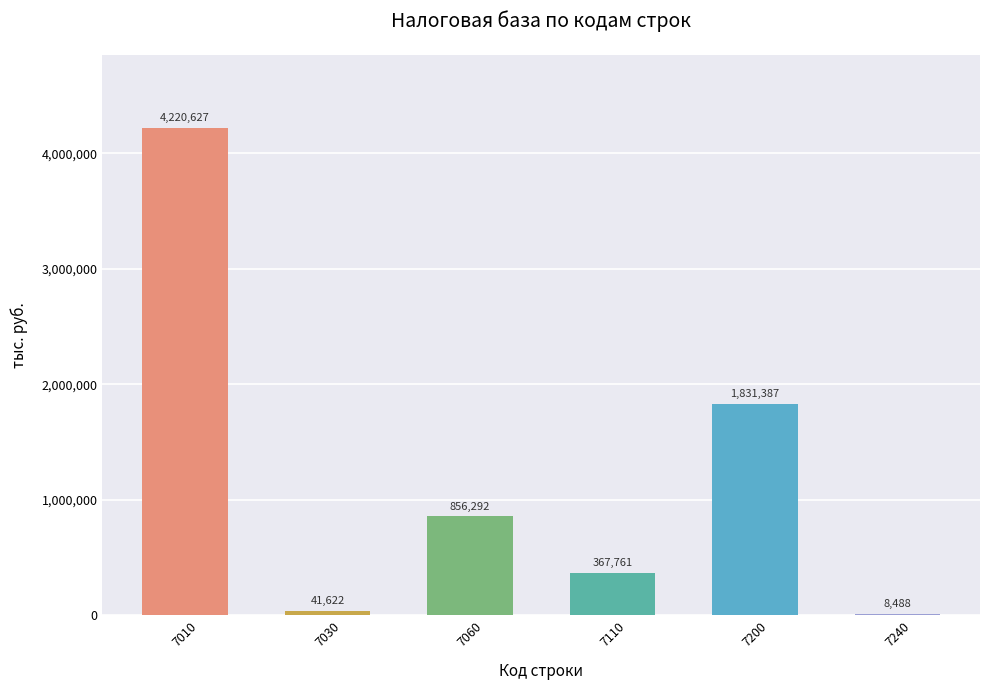

What is the average value?

1221030